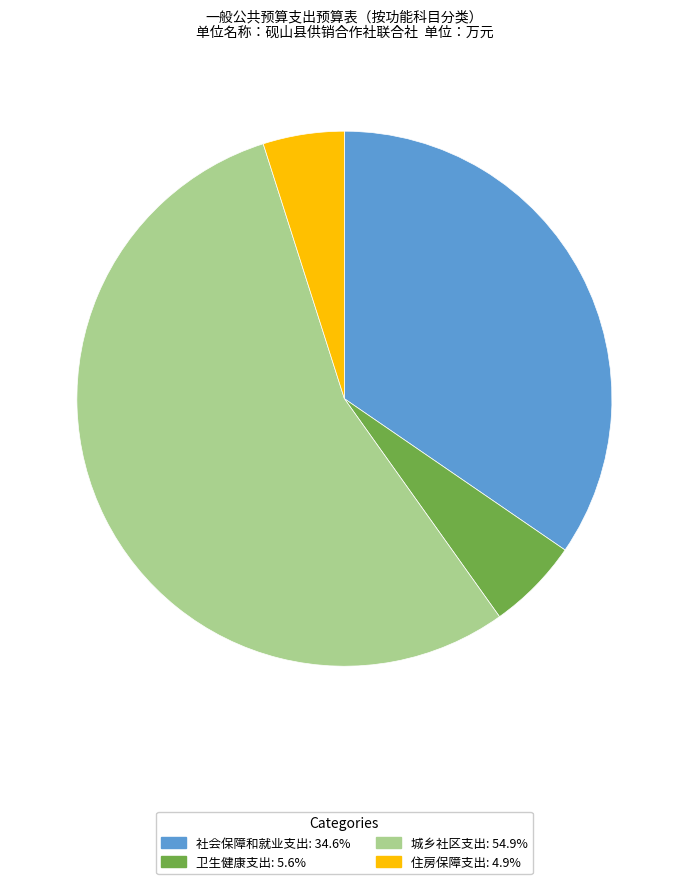

Which slice is the largest?

城乡社区支出